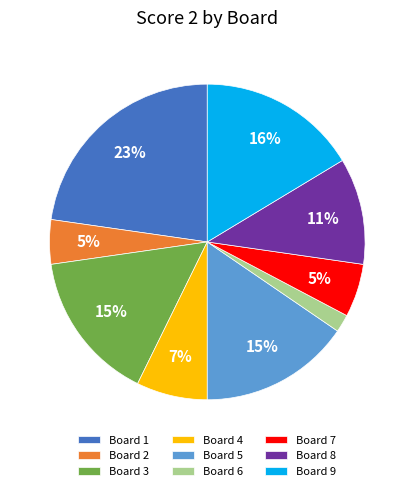

Which category has the smallest portion of the pie?

Board 6